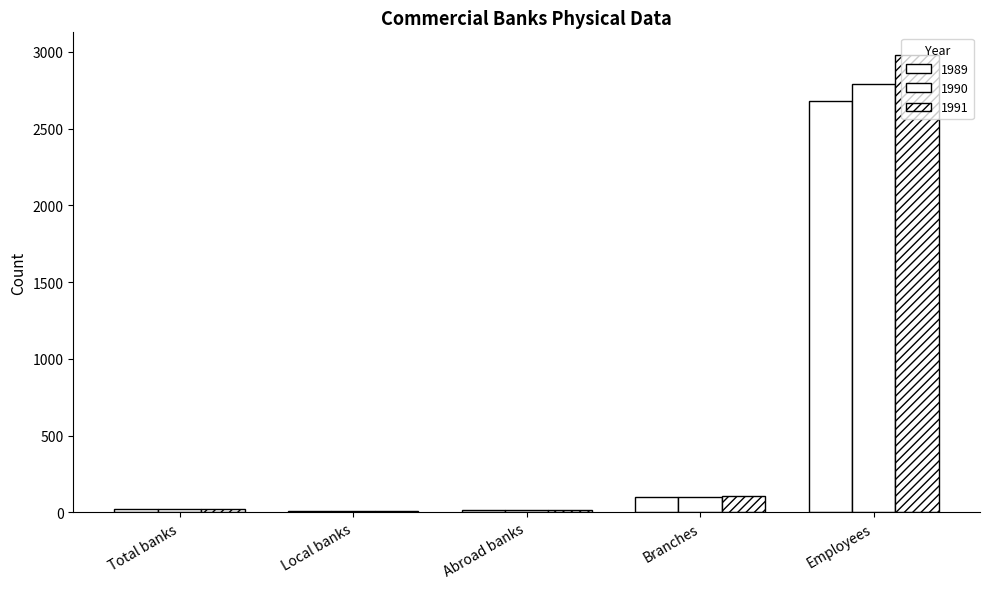

Count the number of data series in this chart.

3